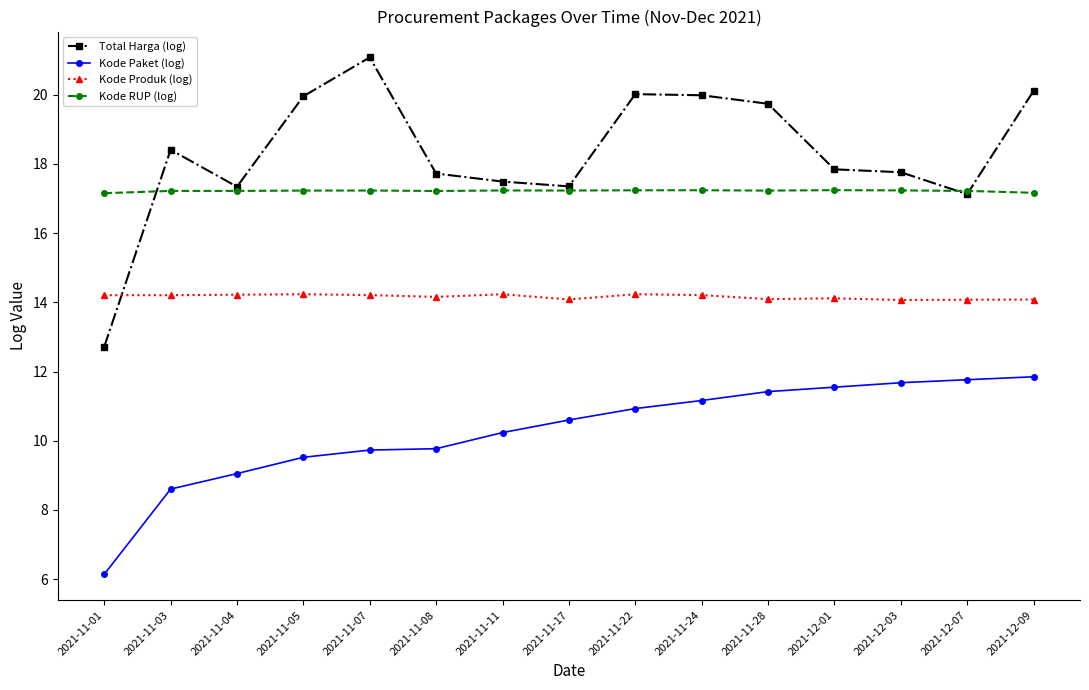

At which label is Total Harga (log) closest to 16?

2021-12-07